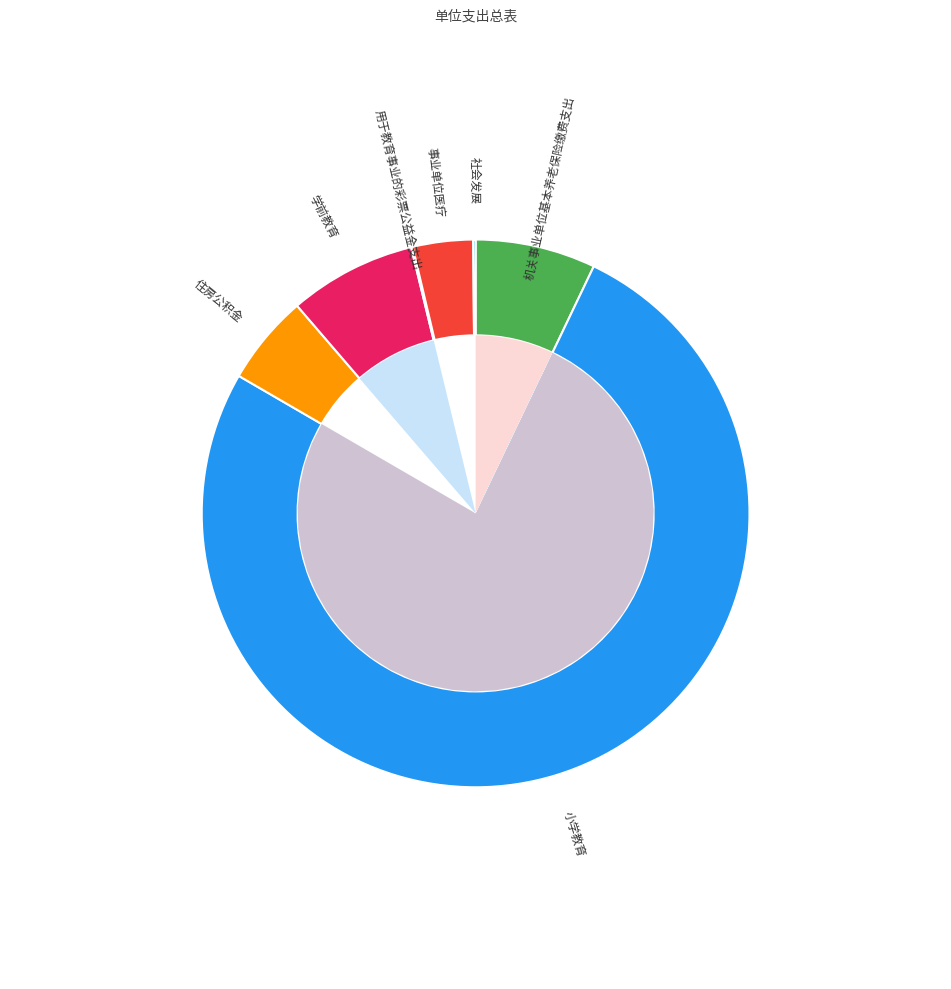

Count the number of slices in the pie.

7